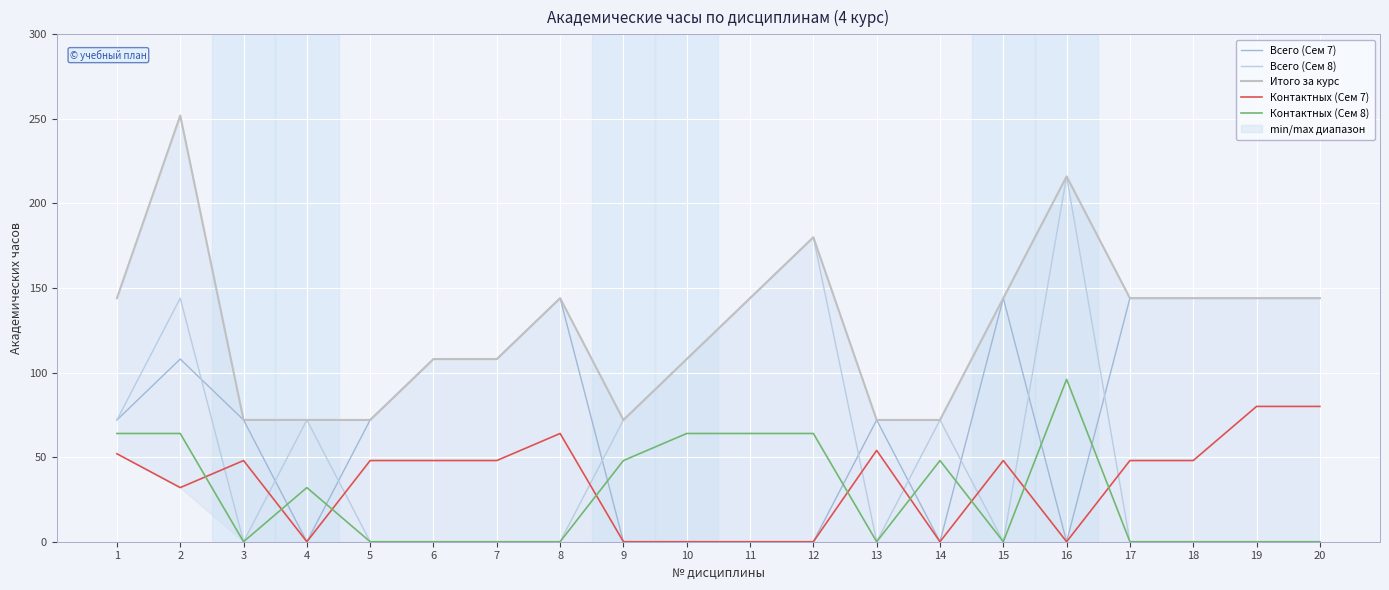

What is the maximum value shown in the chart?

252